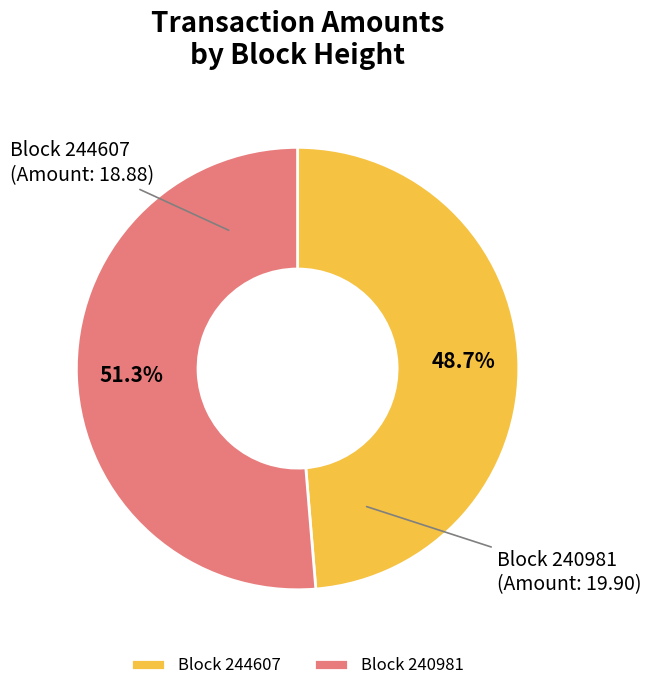

Rank the categories by value from highest to lowest.

Block 240981, Block 244607